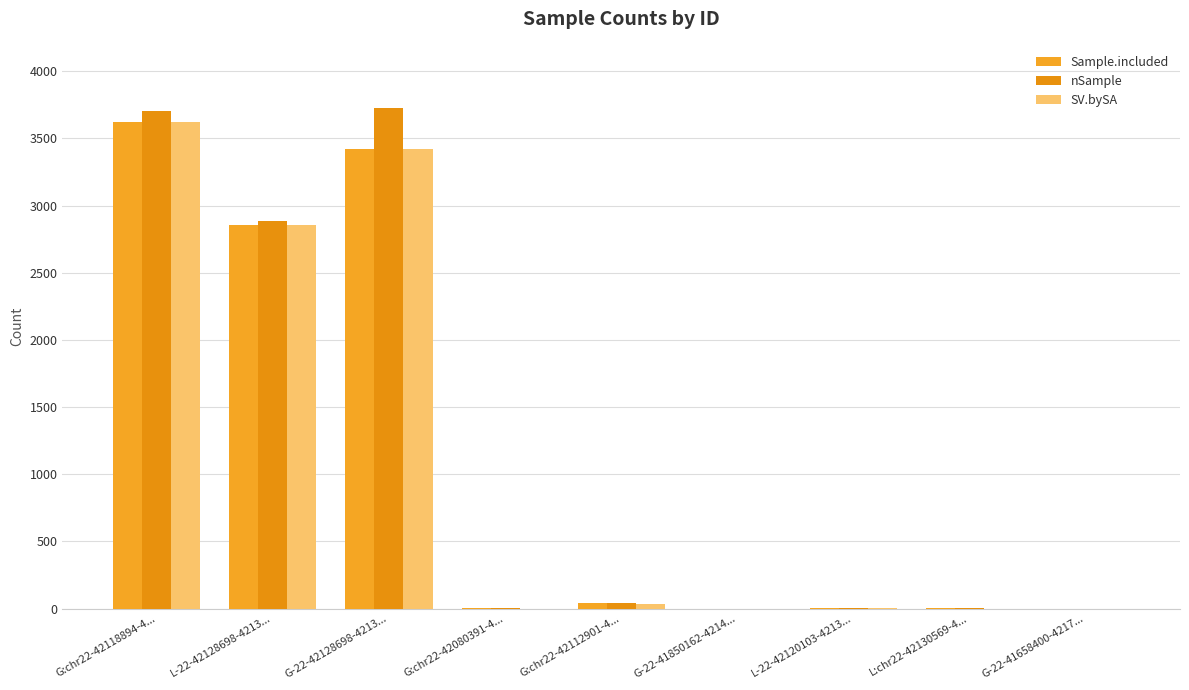

At which label does Sample.included reach its minimum?

G-22-41850162-4214...